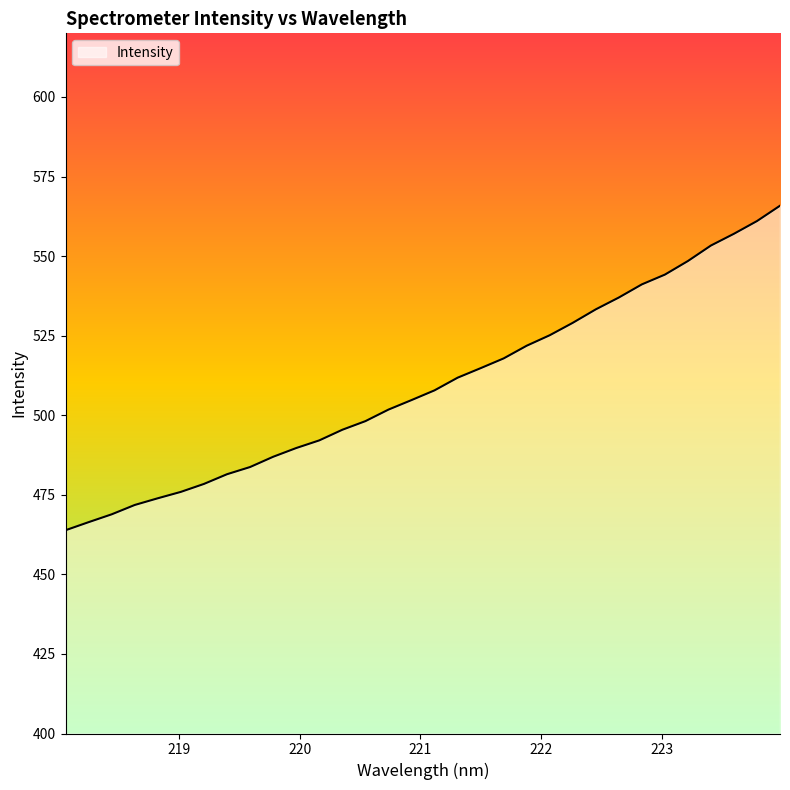

What is the minimum value shown in the chart?

463.9